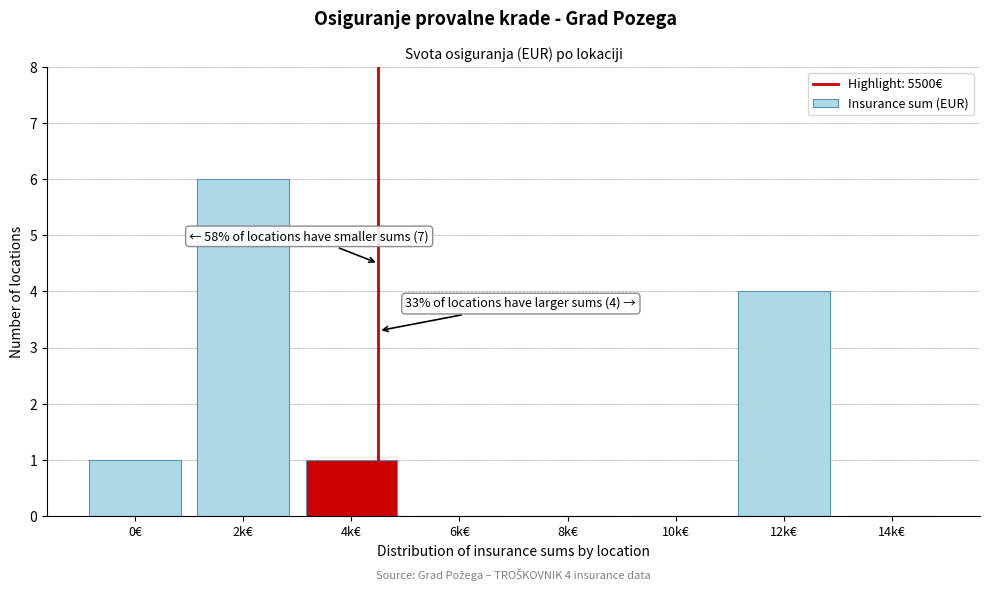

Reading left to right, what are all the values shown in this chart?

0€=1	2k€=6	4k€=1	6k€=0	8k€=0	10k€=0	12k€=4	14k€=0